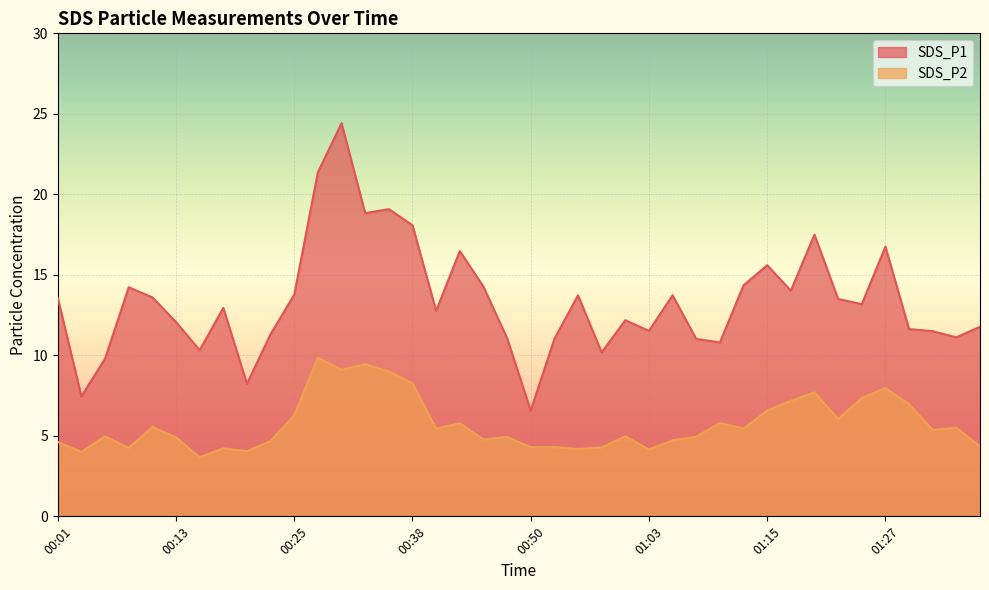

Between 00:43 and 00:55, which series saw the biggest shift?

SDS_P1